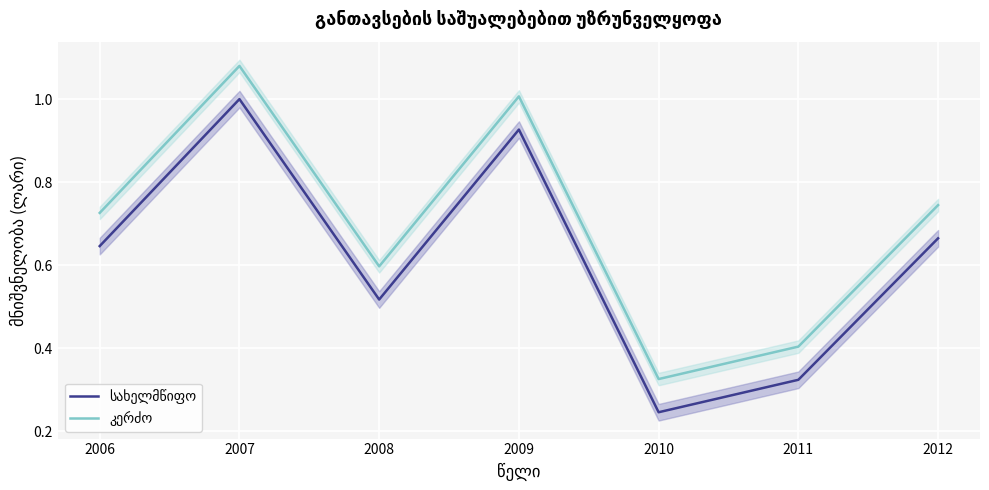

What is the difference between the maximum and second lowest values in the სახელმწიფო series?

0.7